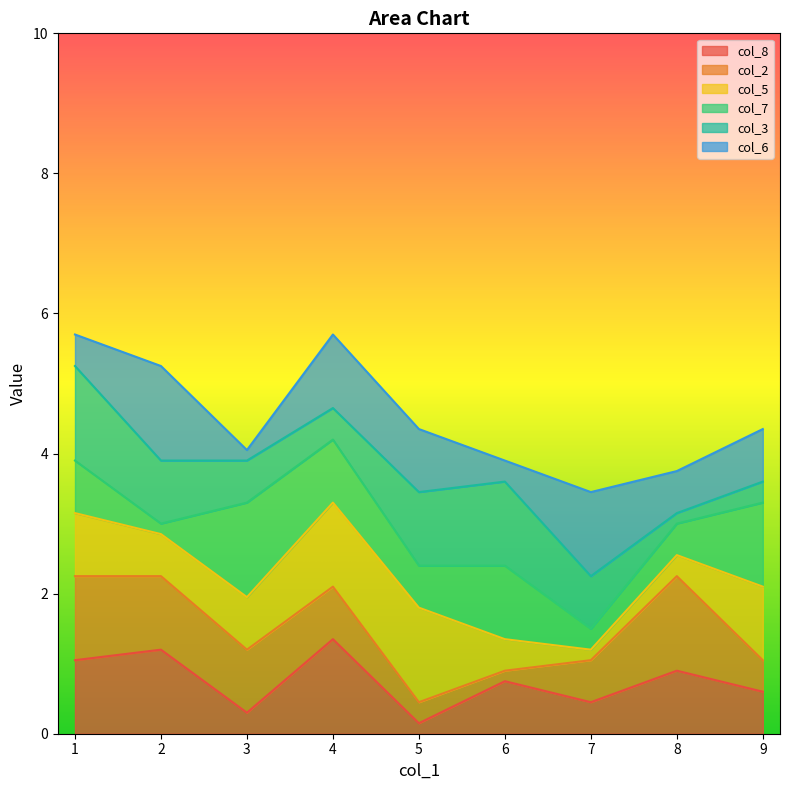

What are all the series names shown in the legend?

col_8, col_2, col_5, col_7, col_3, col_6